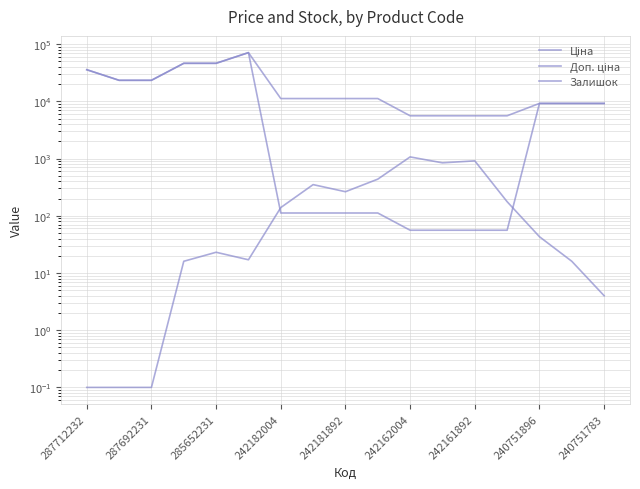

Does the chart display data point markers on the line(s)?

No